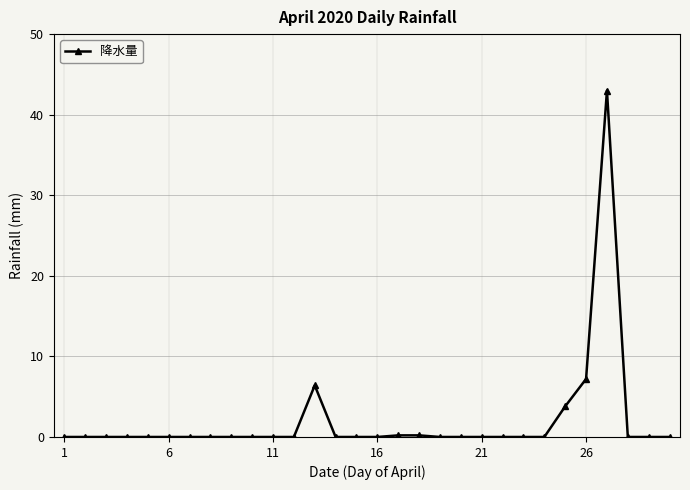

What is the greatest value displayed?

43.0